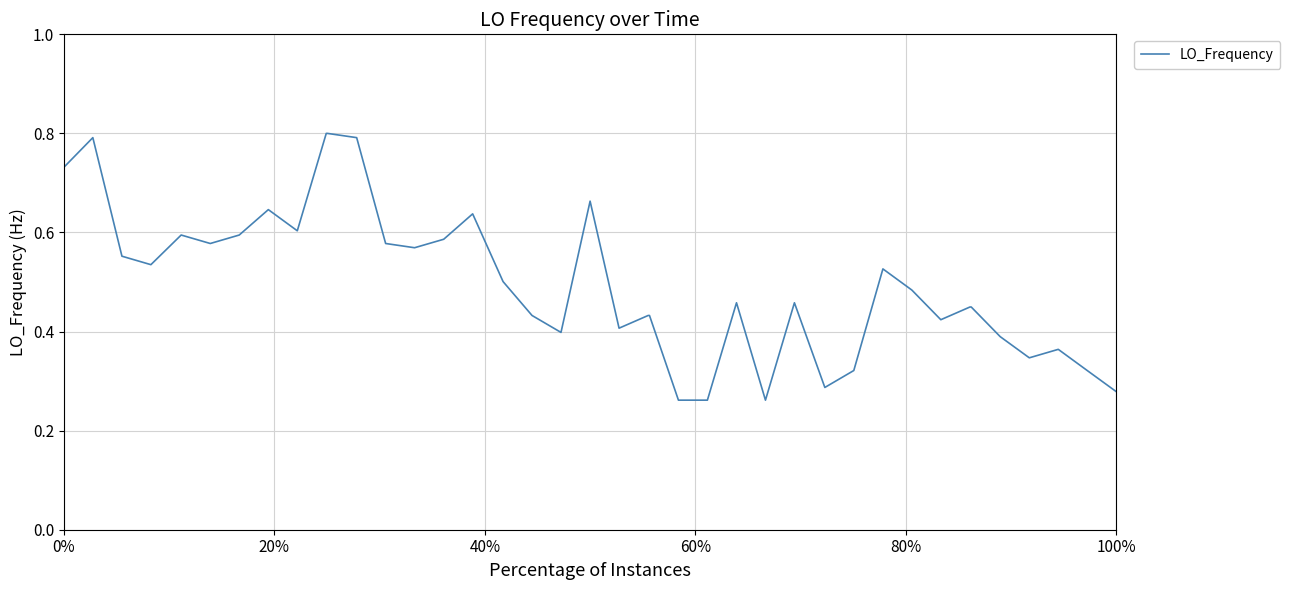

What is the maximum value shown in the chart?

0.8